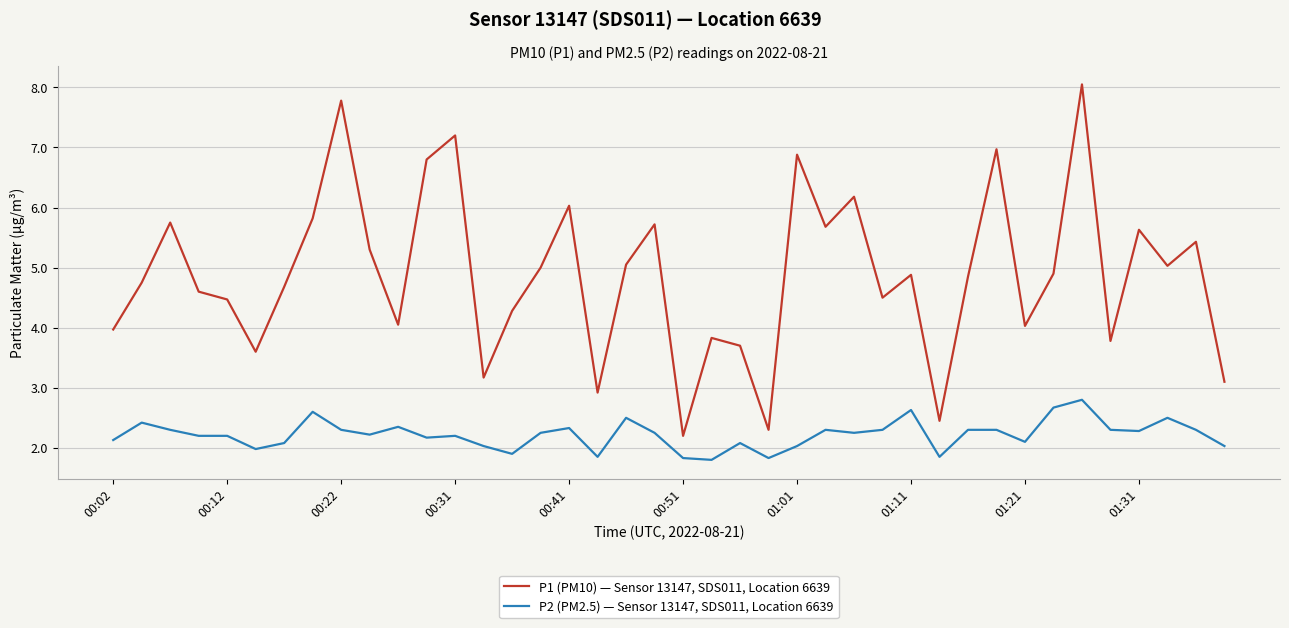

Which series has the largest range (max minus min)?

P1 (PM10) — Sensor 13147, SDS011, Location 6639